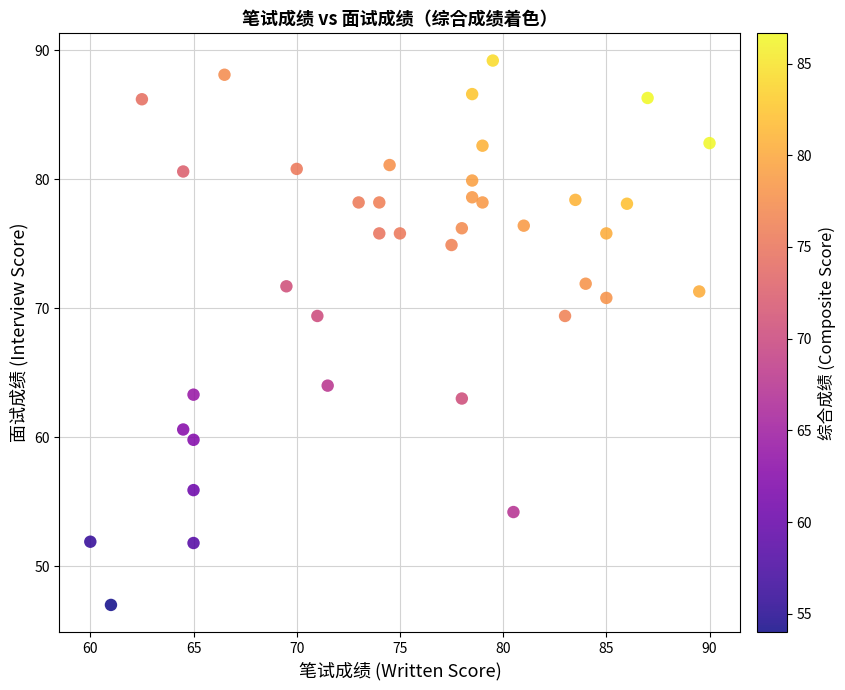

What is the range of Y values (max minus min)?

42.2